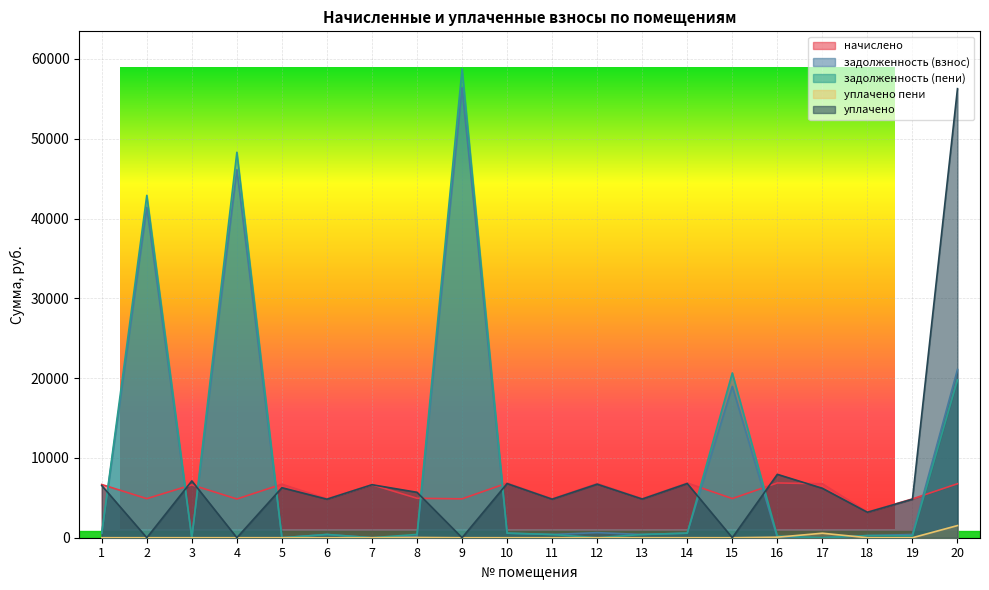

Does the chart have visible grid lines?

Yes